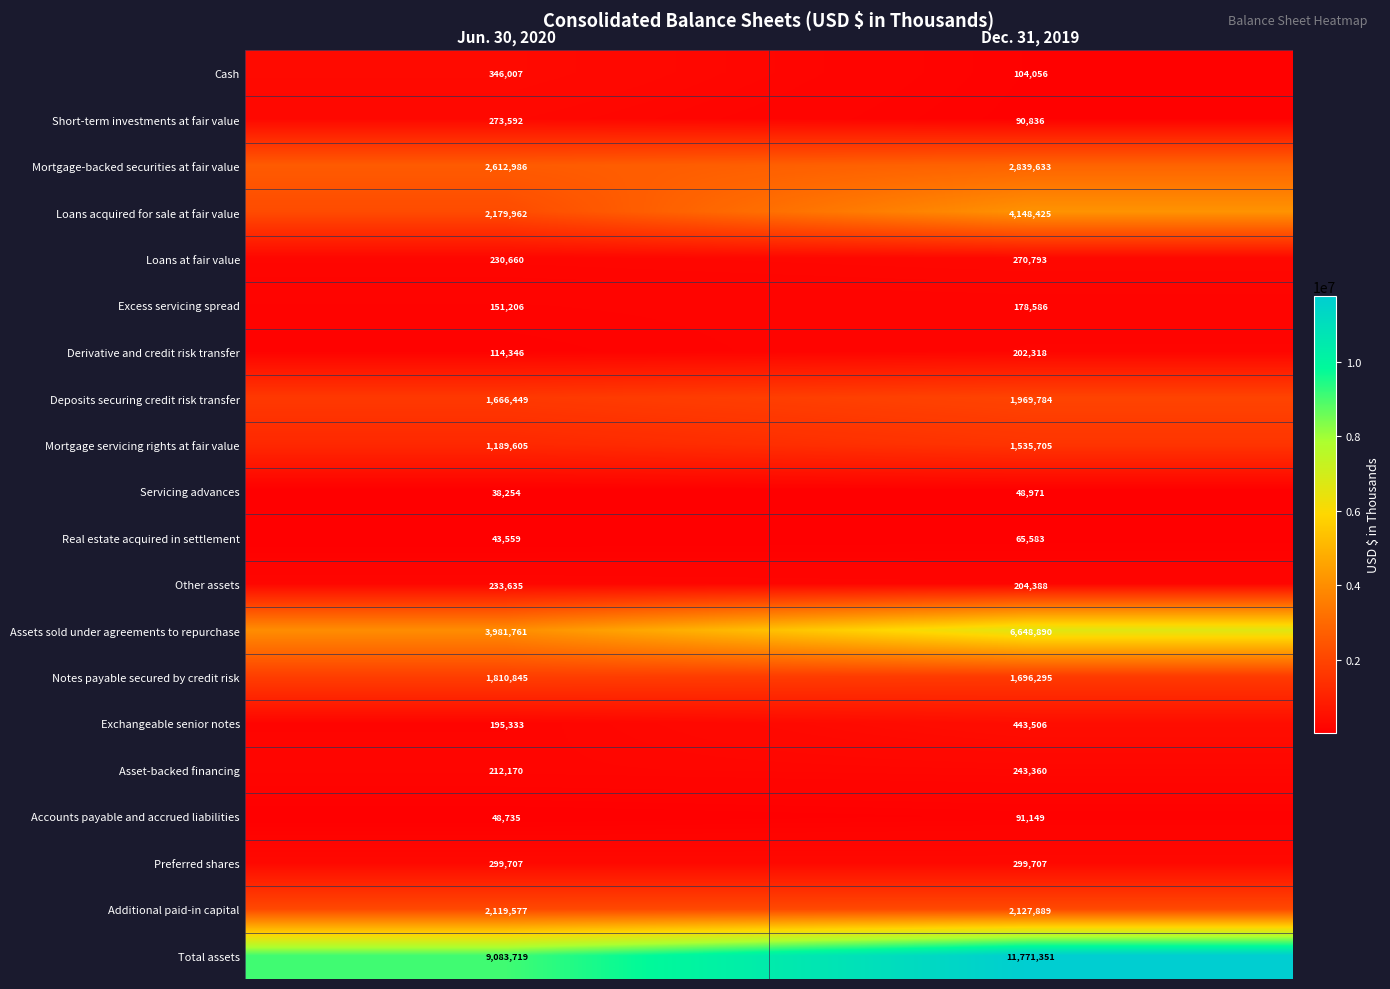

Which series has the widest spread of values?

Total assets